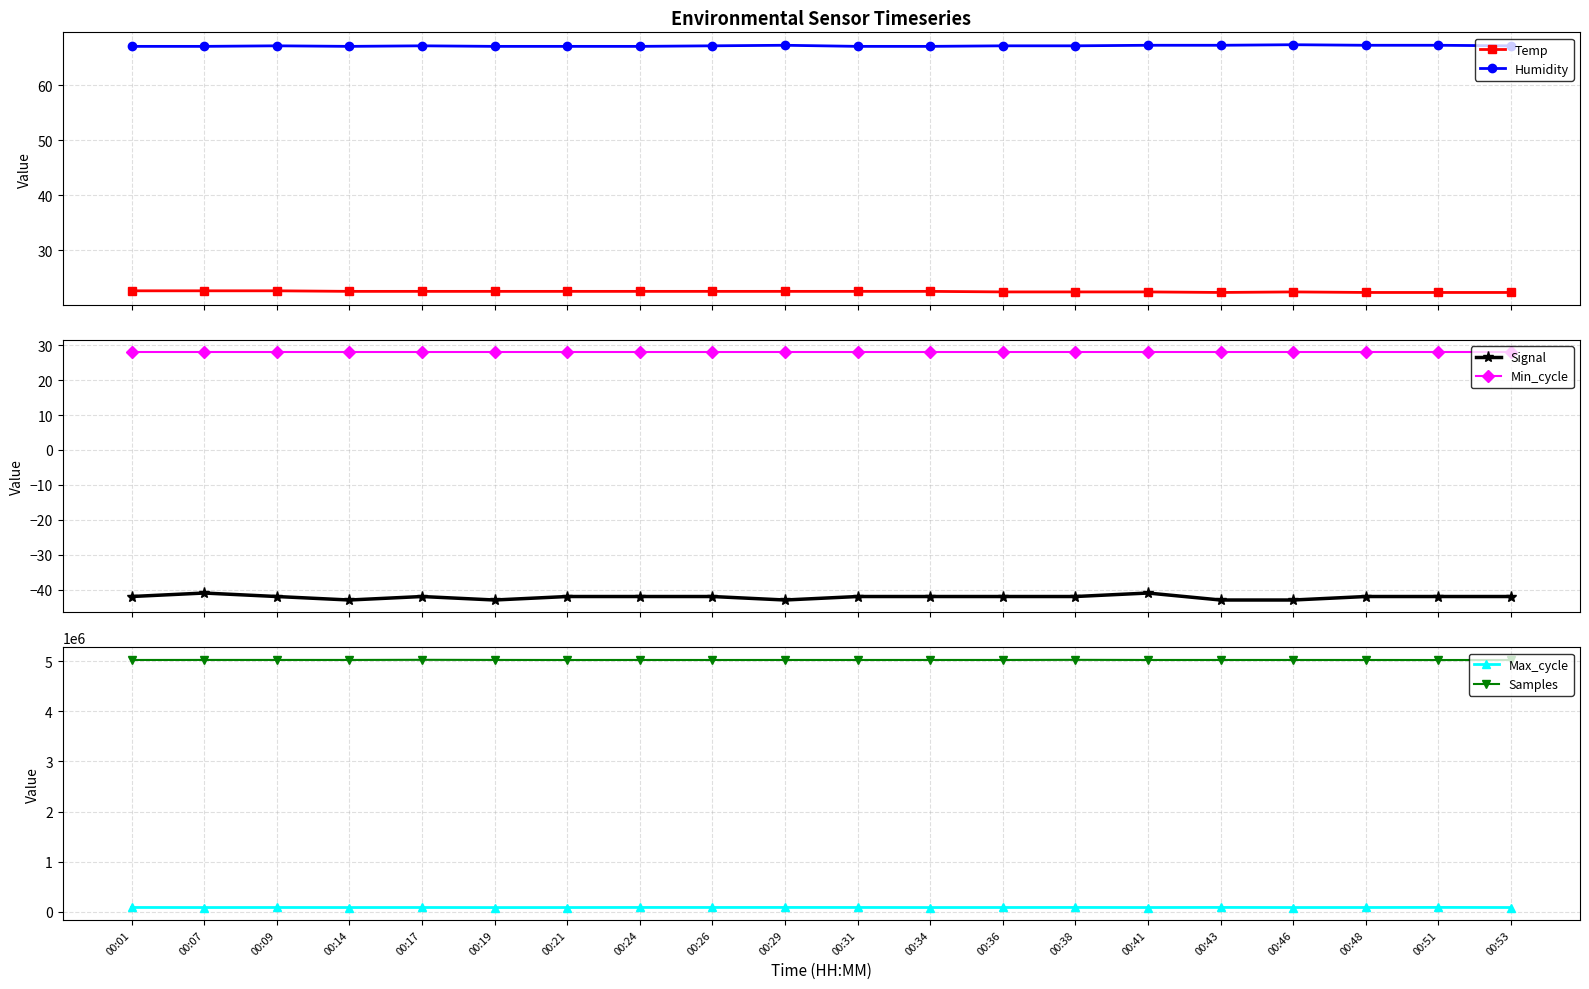

How many distinct data groups are displayed?

6